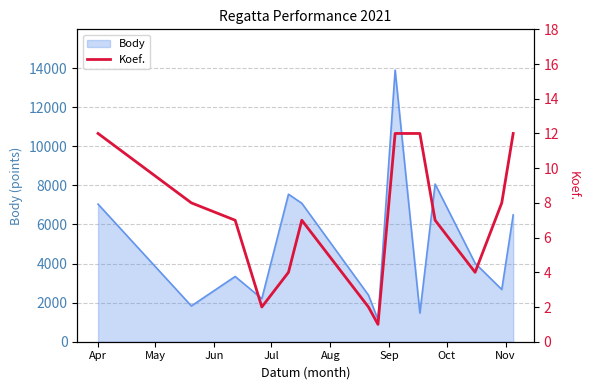

What is the maximum value for Body?

13895